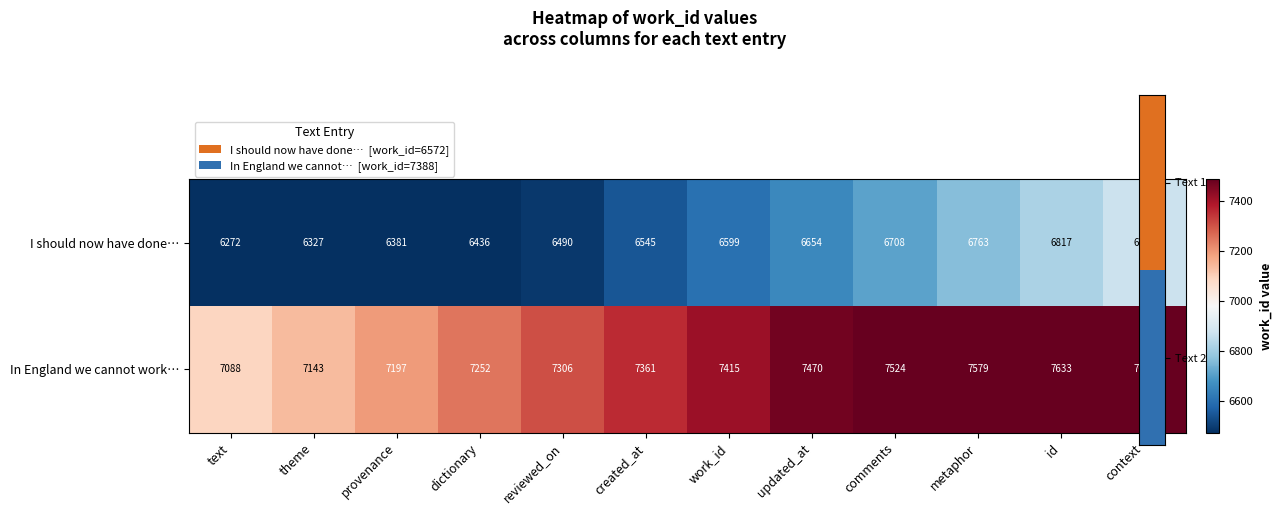

What is the spread (max minus min) of values at provenance?

816